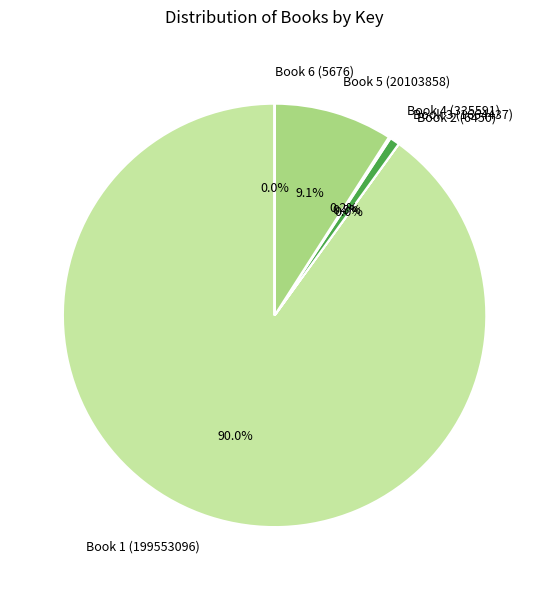

What percentage is the Book 5 (20103858) slice, to the nearest percent?

9%